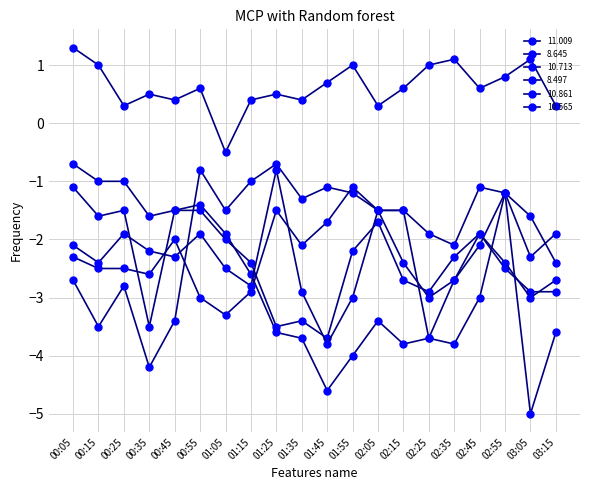

Is this an area chart (filled region under the line)?

No